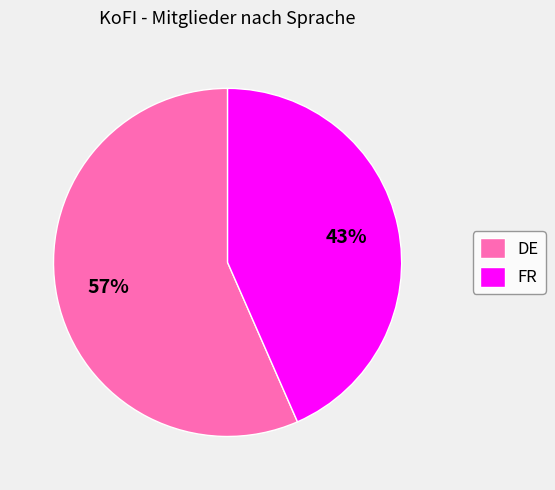

True or false: FR accounts for 43% of the total.

True